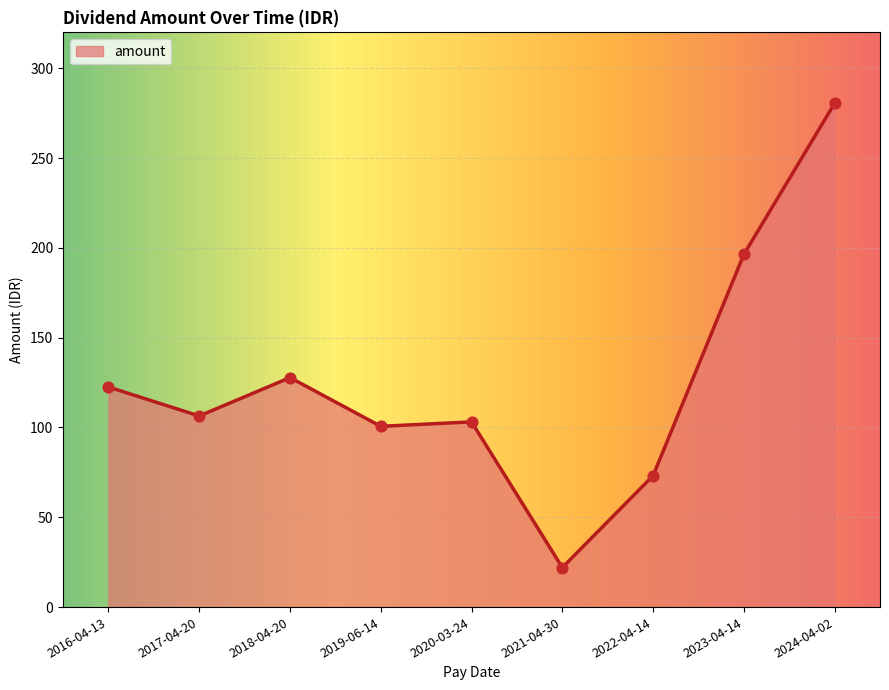

Approximately how many times larger is the value at 2021-04-30 compared to 2016-04-13?

0.2